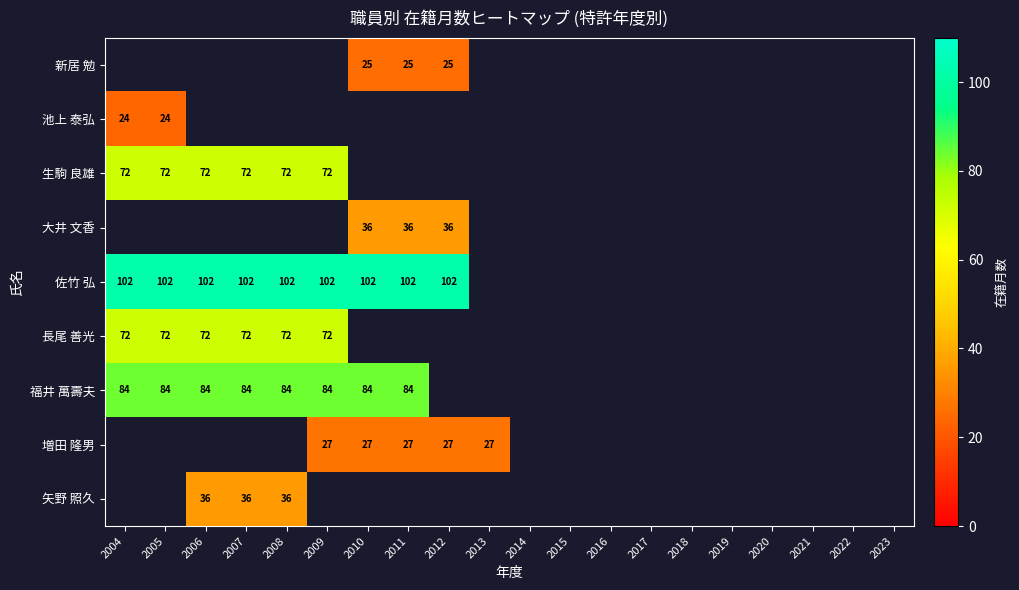

The 増田 隆男 series shows 27 at 2010. True or false?

True